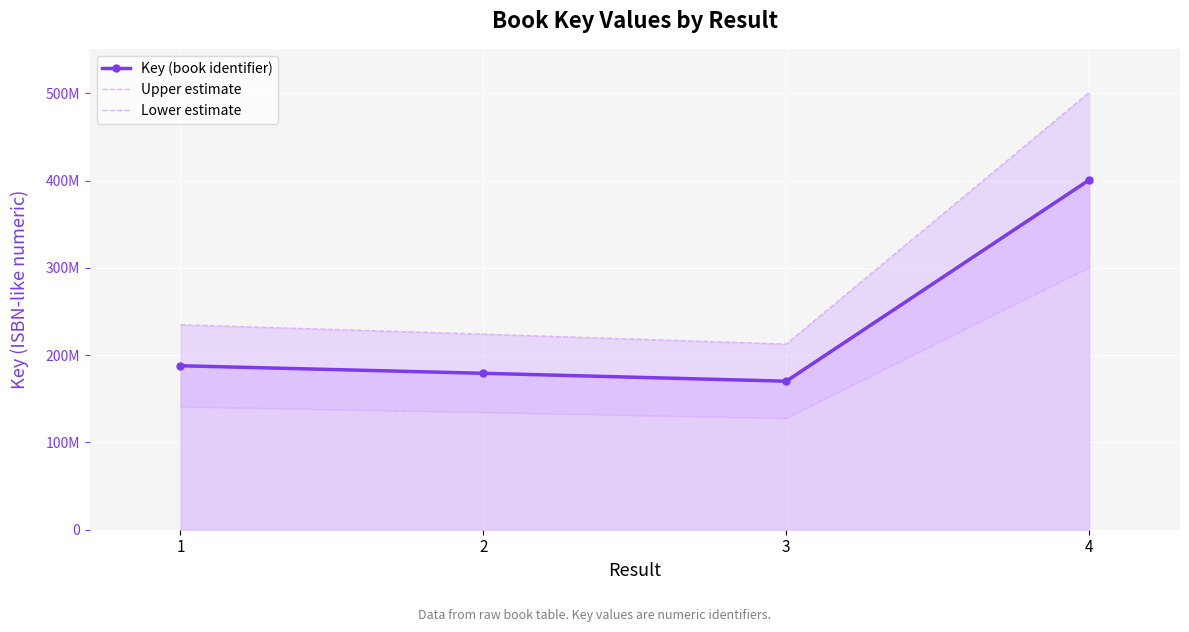

What value does the Lower estimate series have at 1?

140886378.8